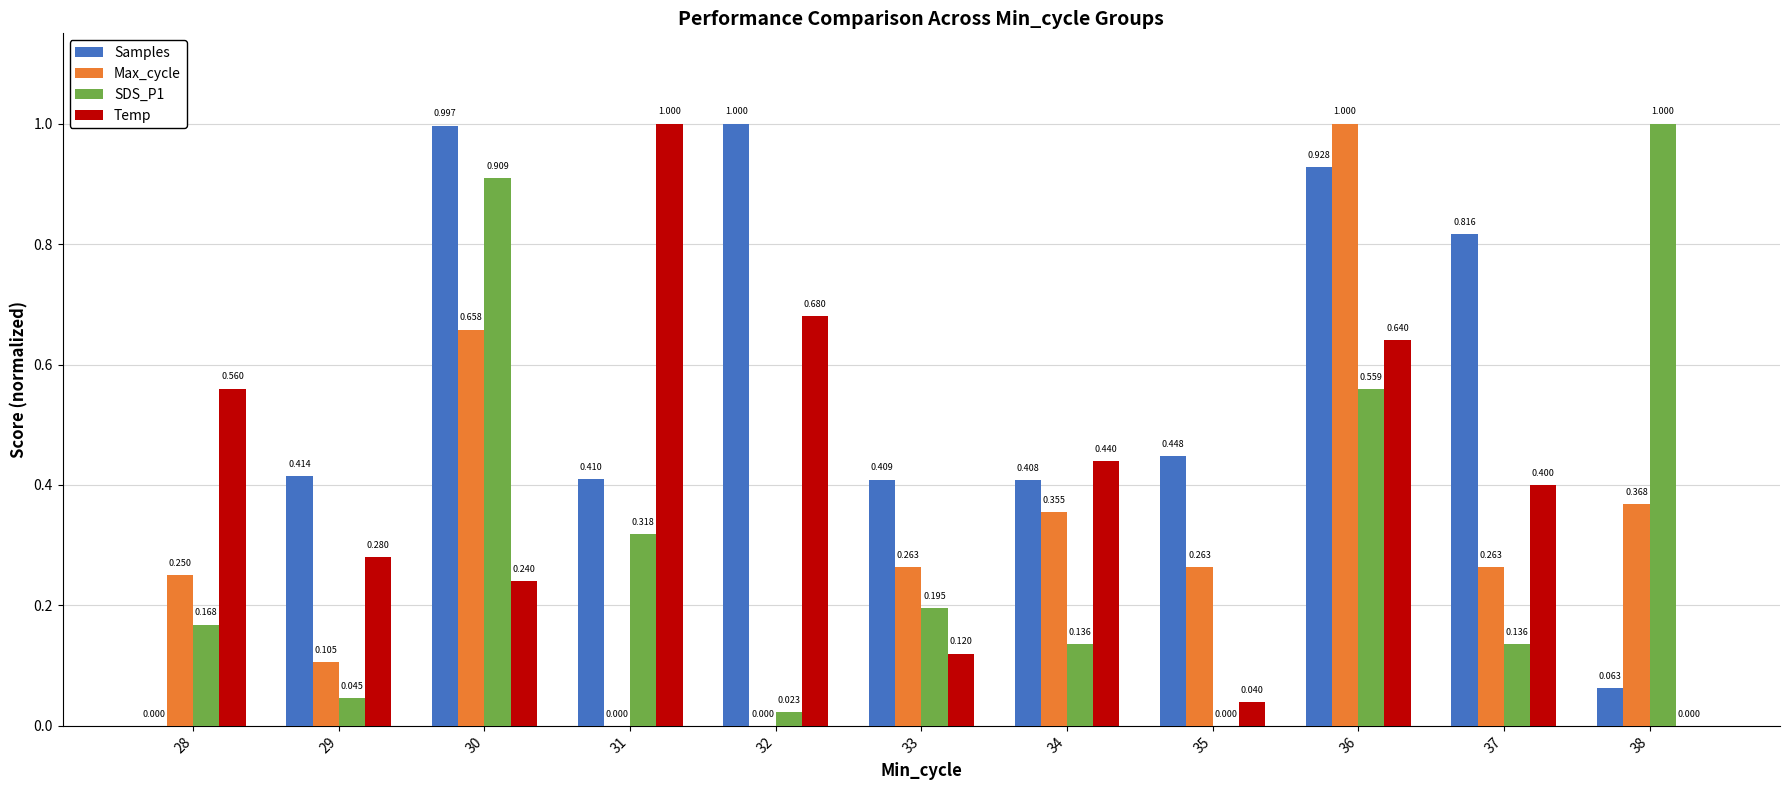

Which series changed the most between 30 and 38?

Samples